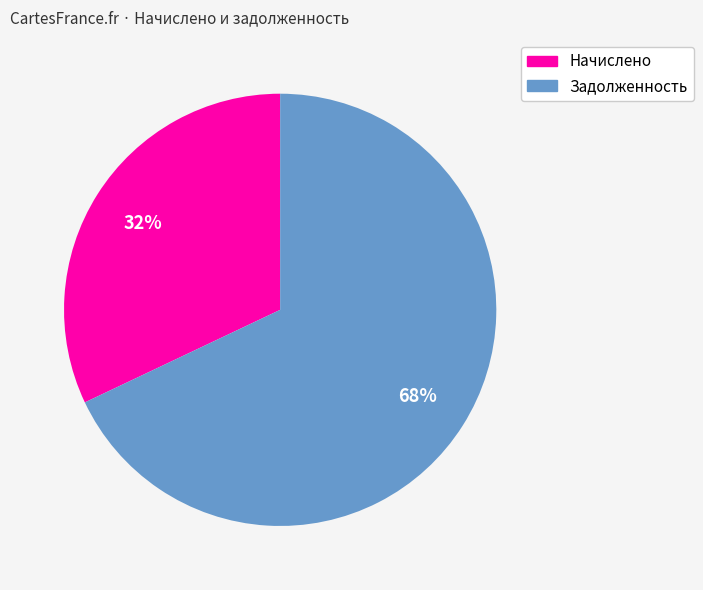

Is there a majority slice in this chart?

Yes